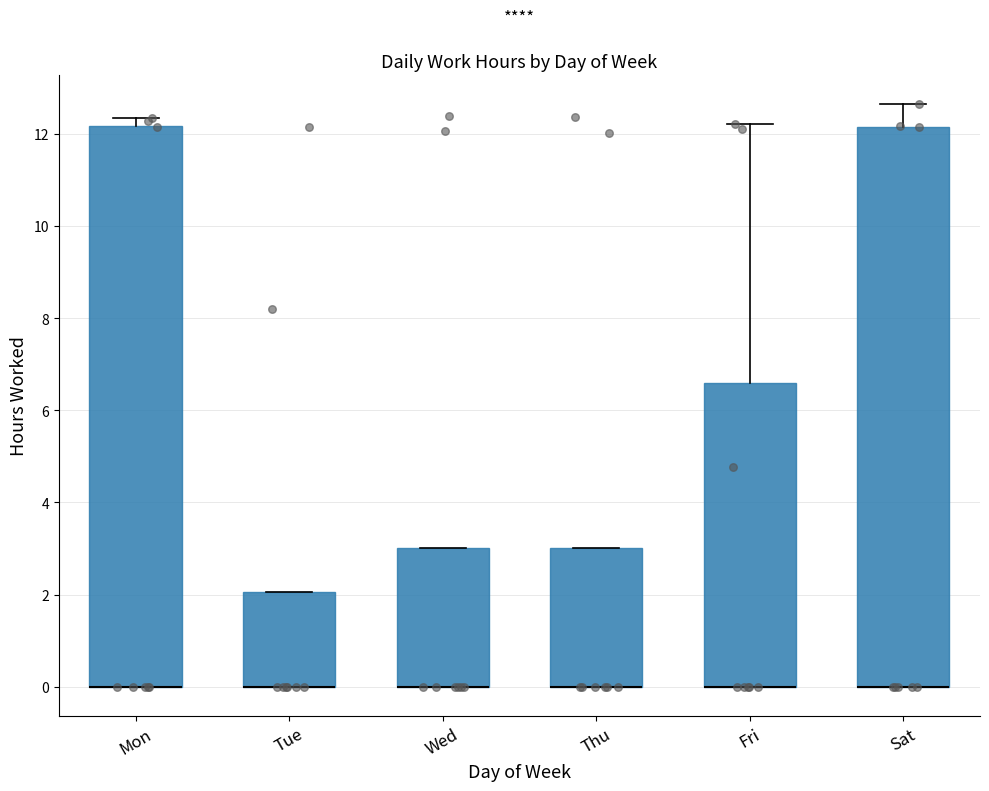

Where is the lower edge of the box for Thu on the y-axis? The values are not printed on the chart, so give them approximately, as read against the axis.

0.0